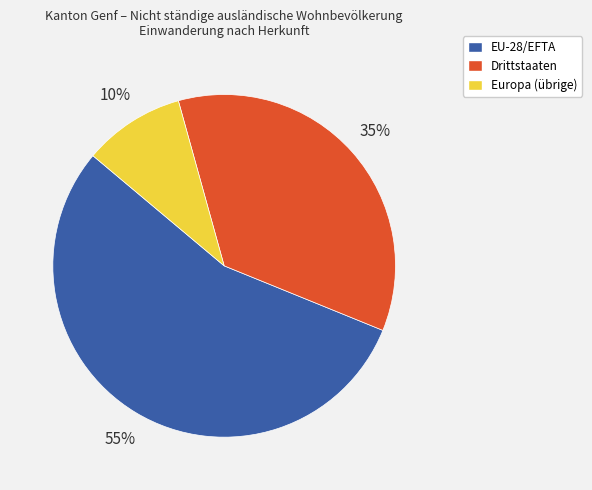

To the nearest percent, what is the difference between the EU-28/EFTA and Drittstaaten slice percentages?

20%